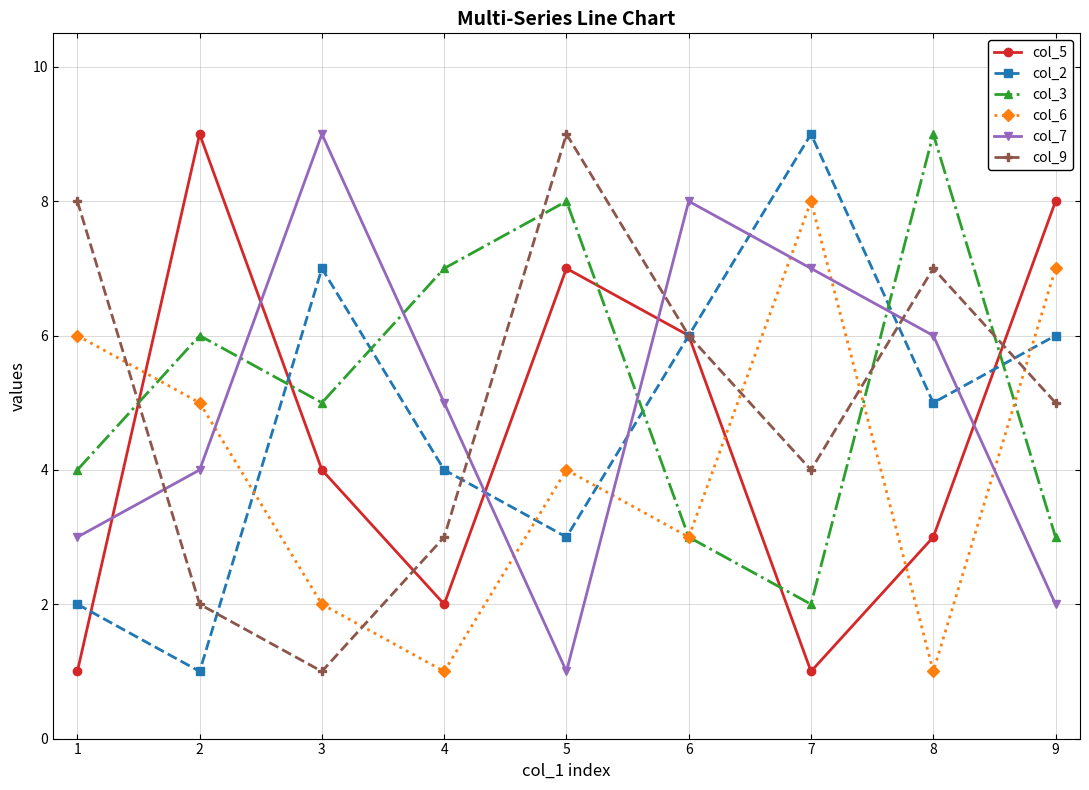

Reading left to right, what are all the values shown in this chart?

col_5: 1=1	2=9	3=4	4=2	5=7	6=6	7=1	8=3	9=8
col_2: 1=2	2=1	3=7	4=4	5=3	6=6	7=9	8=5	9=6
col_3: 1=4	2=6	3=5	4=7	5=8	6=3	7=2	8=9	9=3
col_6: 1=6	2=5	3=2	4=1	5=4	6=3	7=8	8=1	9=7
col_7: 1=3	2=4	3=9	4=5	5=1	6=8	7=7	8=6	9=2
col_9: 1=8	2=2	3=1	4=3	5=9	6=6	7=4	8=7	9=5